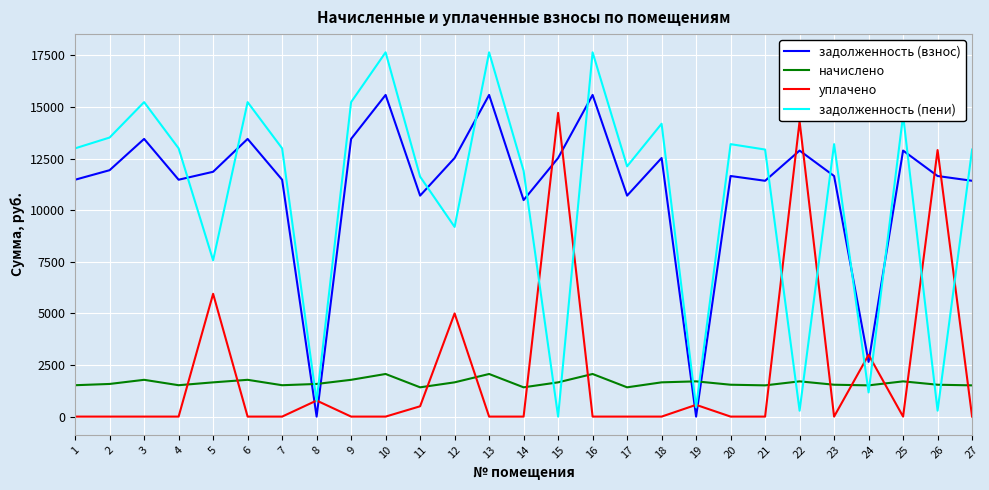

Where does the начислено series first go above 1581?

2